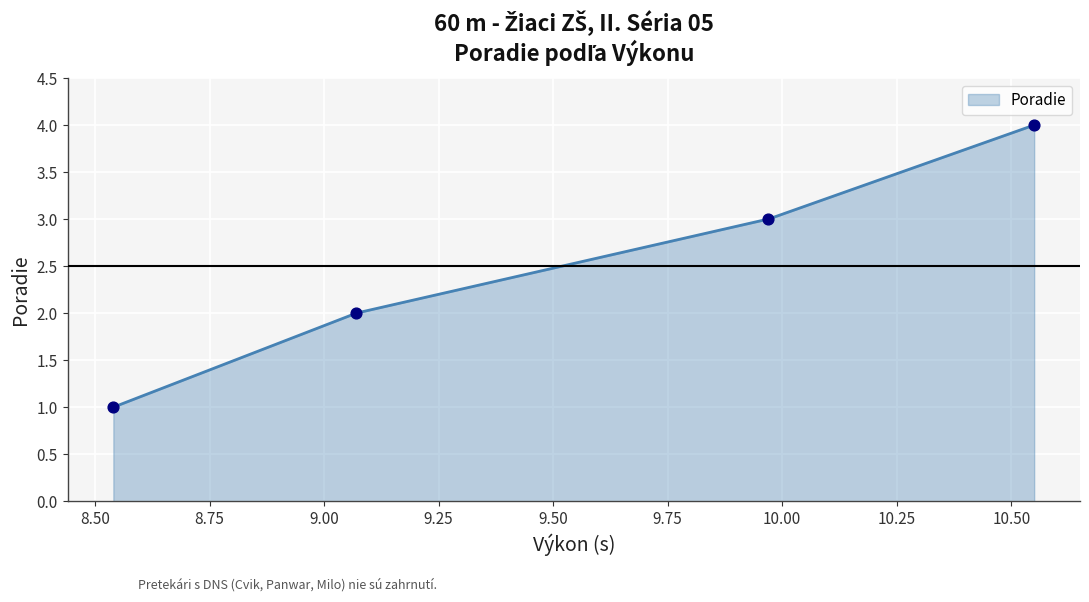

What is the change in value from 2 to 4?

+2